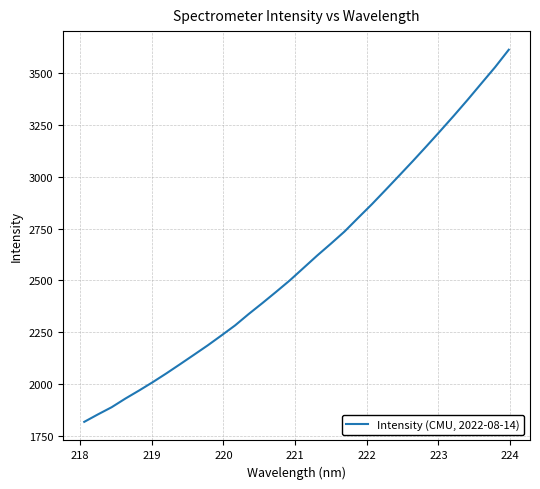

What is the average value?

2595.3